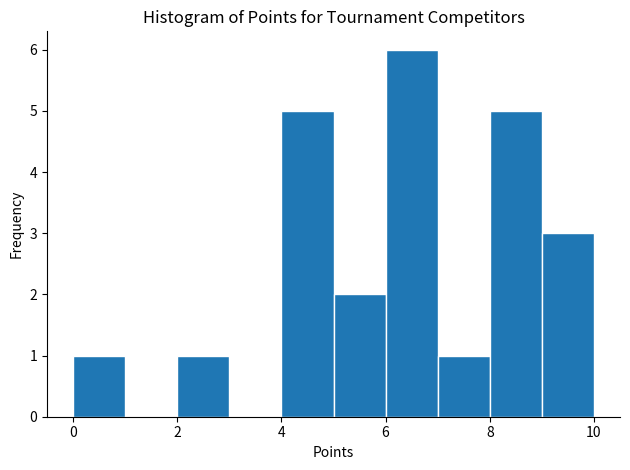

Reading left to right, list every bar in this chart as the range it spans on the x-axis followed by its height. The values are not printed on the chart, so give them approximately, as read against the axis.

0 to 1: 1
1 to 2: 0
2 to 3: 1
3 to 4: 0
4 to 5: 5
5 to 6: 2
6 to 7: 6
7 to 8: 1
8 to 9: 5
9 to 10: 3